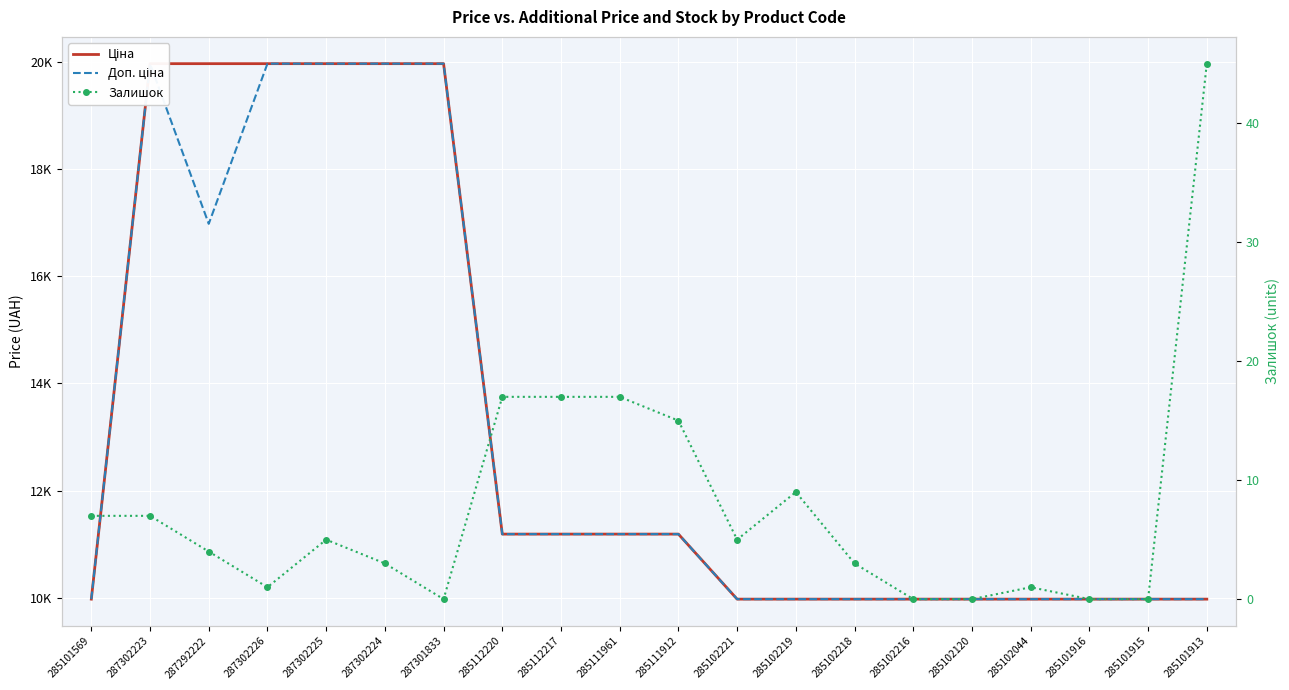

Which series has the largest range (max minus min)?

Ціна